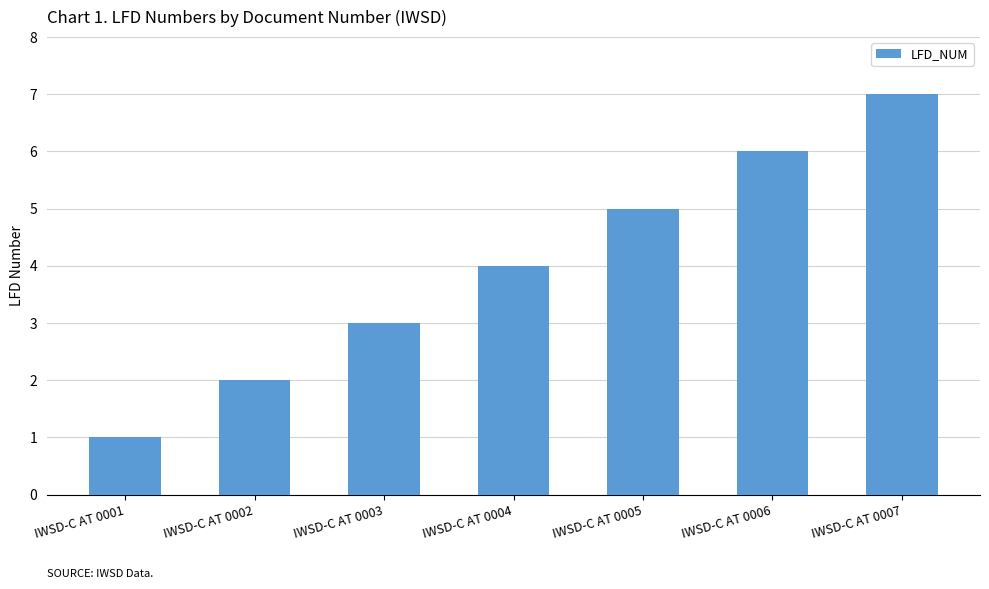

How many categories are shown in the chart?

7